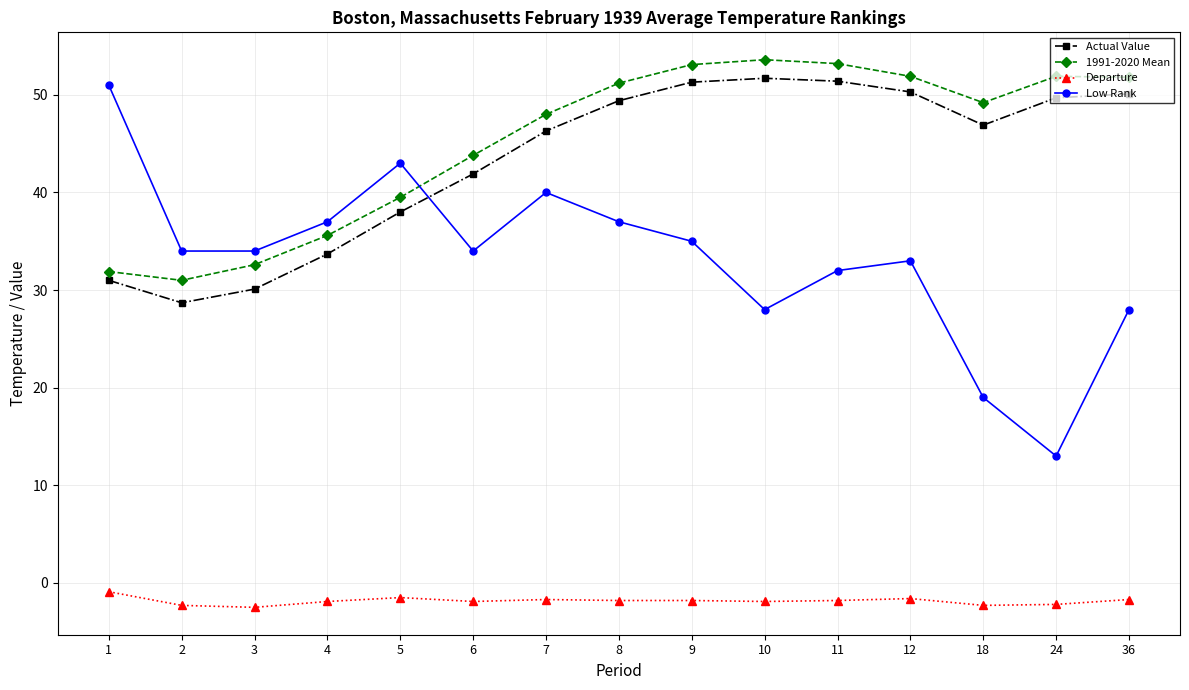

What is the minimum value shown in the chart?

-2.5